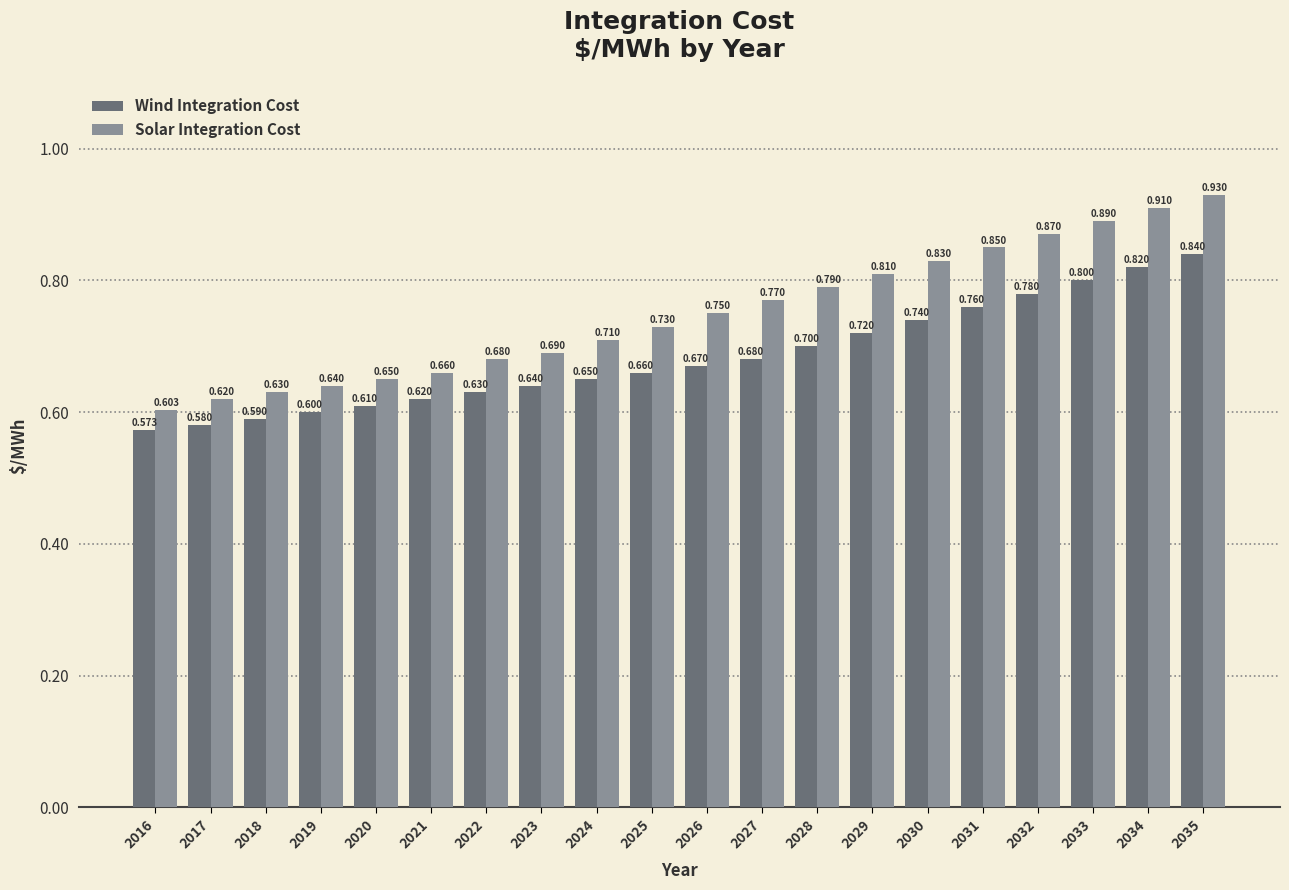

What is the difference between the Wind Integration Cost values at 2028 and 2019?

0.1